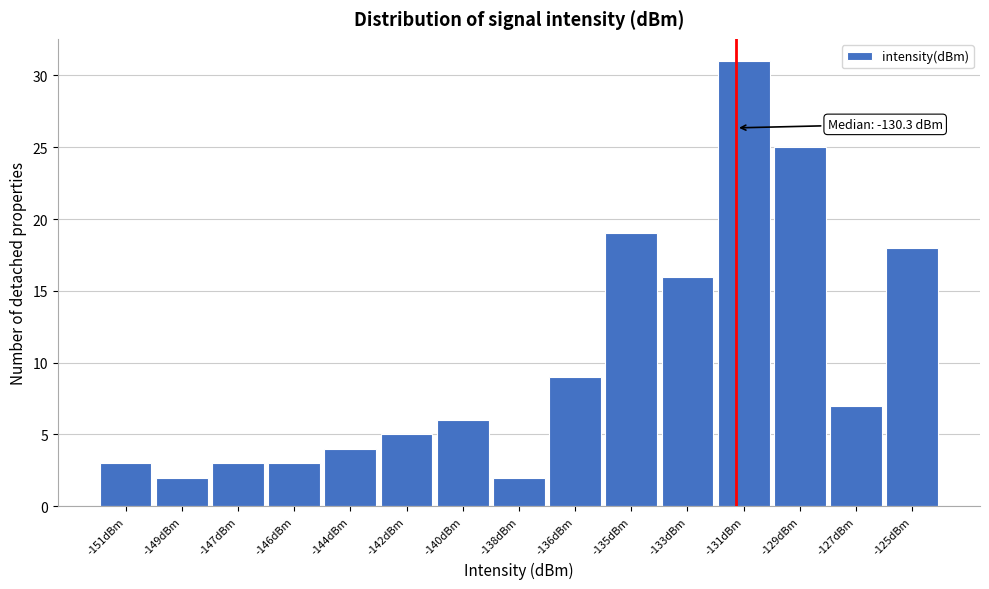

Reading right to left, extract all data points from this chart.

18	7	25	31	16	19	9	2	6	5	4	3	3	2	3